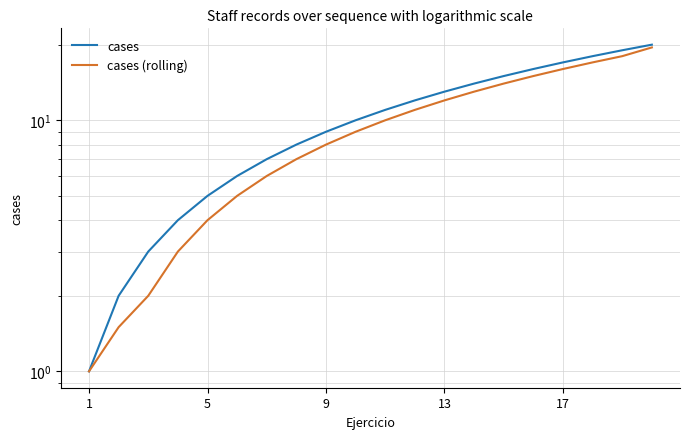

What is the difference between the cases (rolling) values at 17 and 11?

6.0